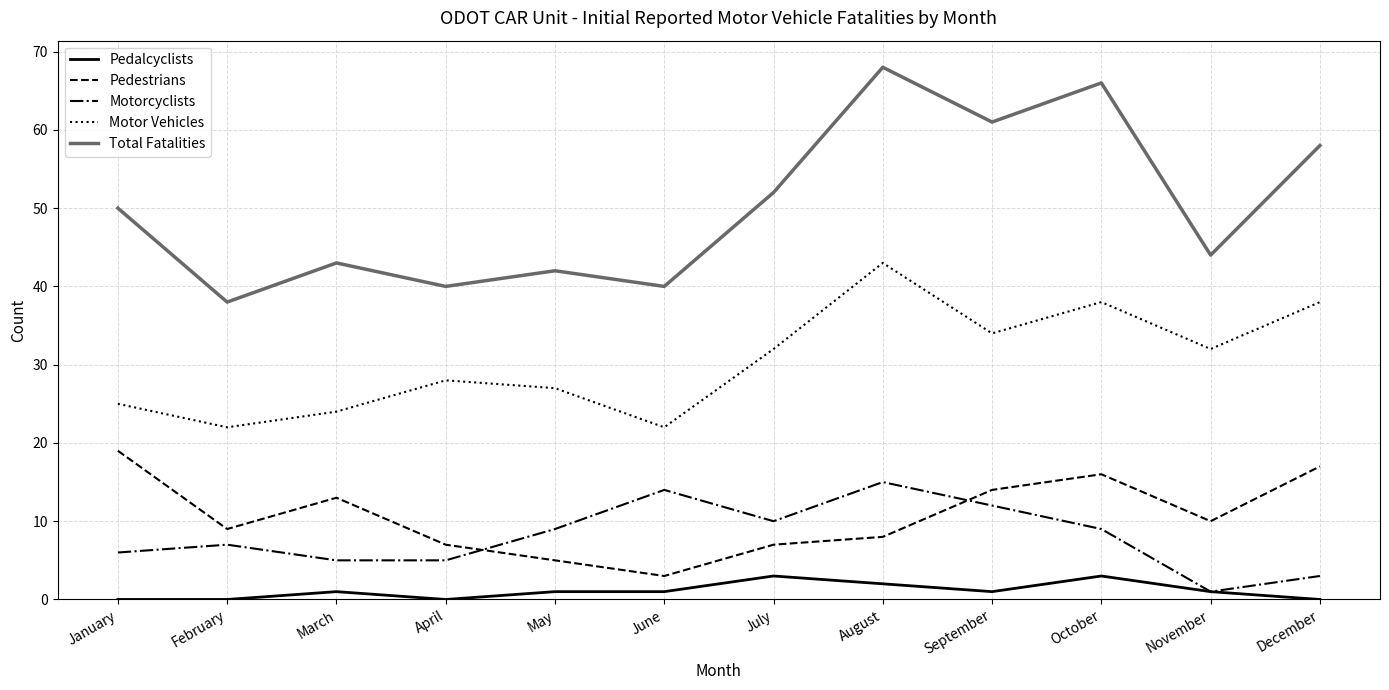

True or false: Pedalcyclists has a value of 0 at January.

True